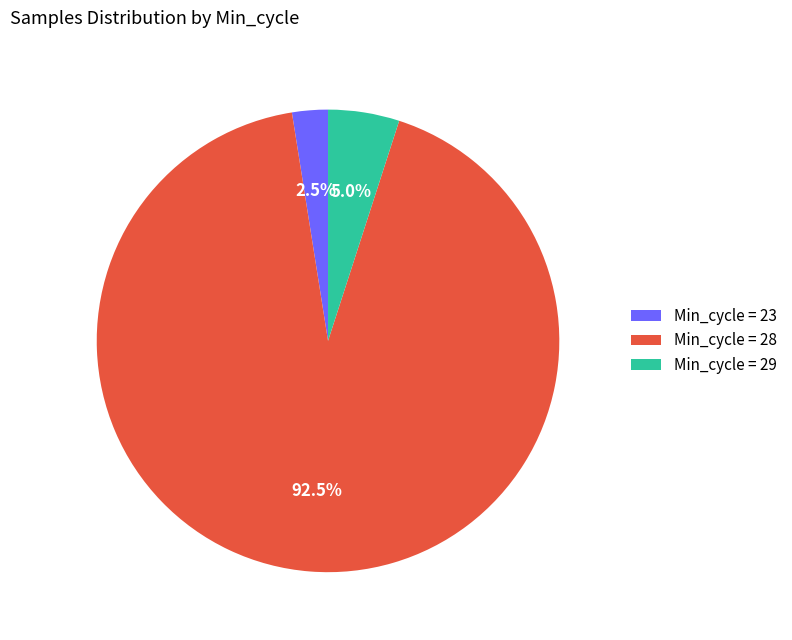

Rank the categories by value from lowest to highest.

Min_cycle = 23, Min_cycle = 29, Min_cycle = 28